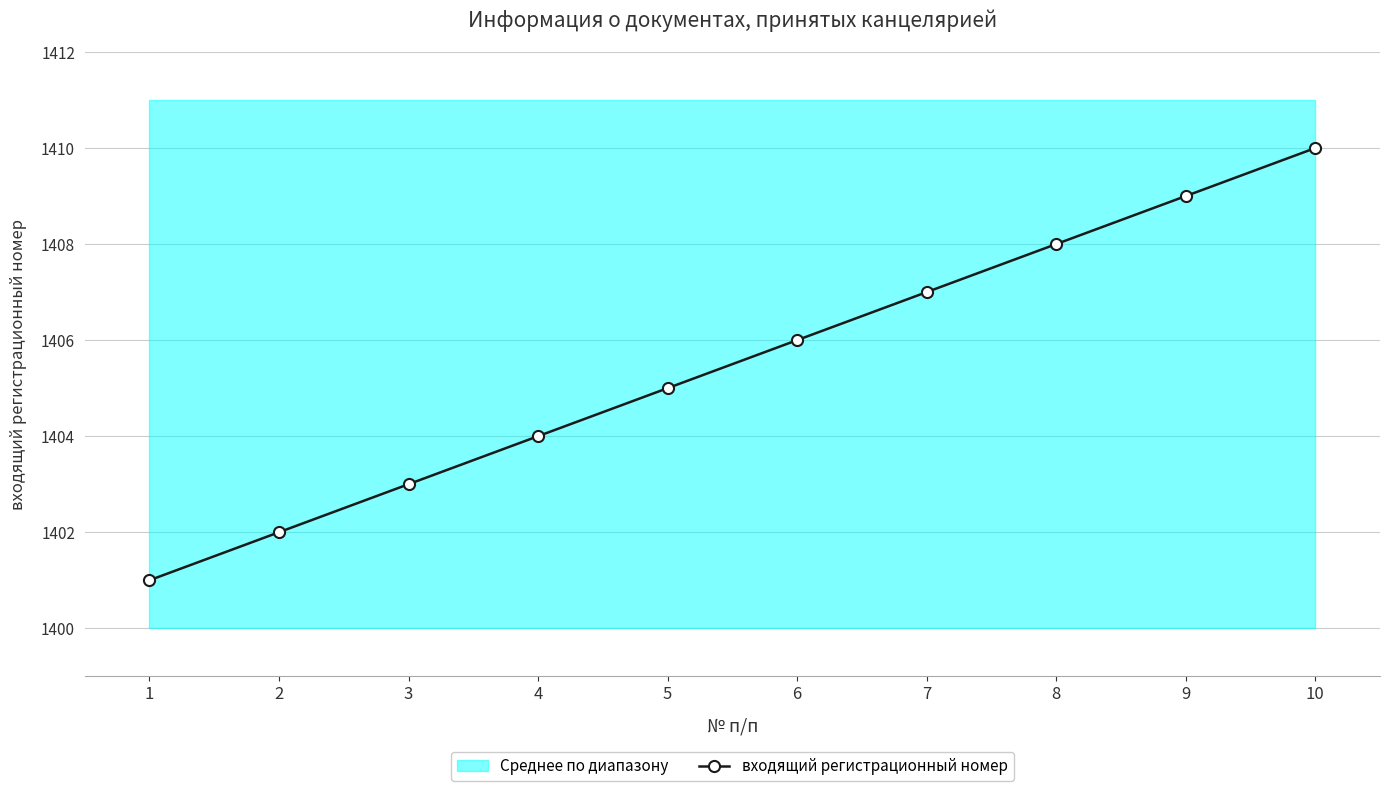

How many categories are shown in the chart?

10